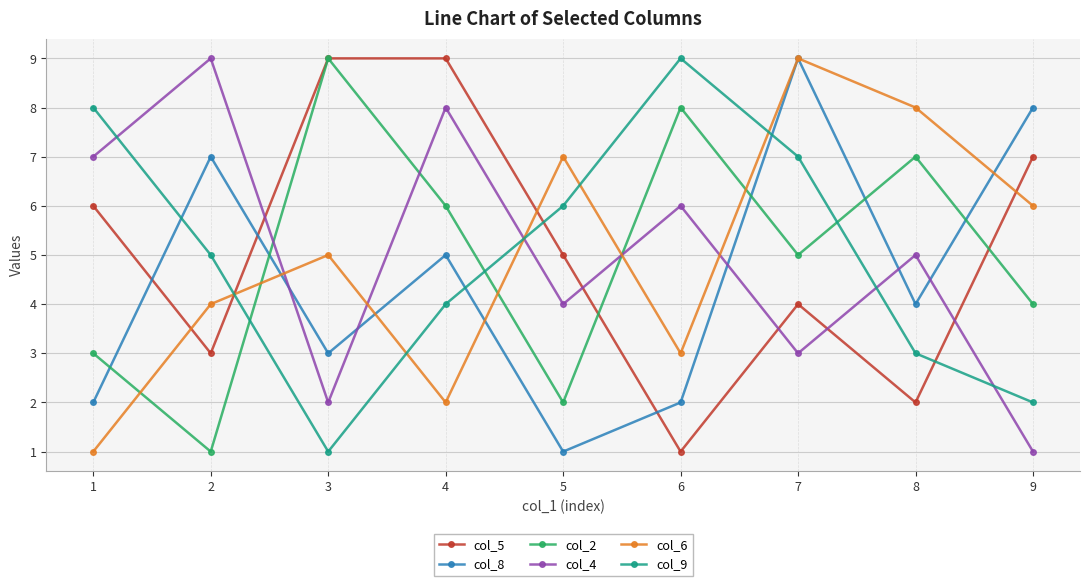

Which series ends up on top after the final intersection of col_2 and col_9?

col_2